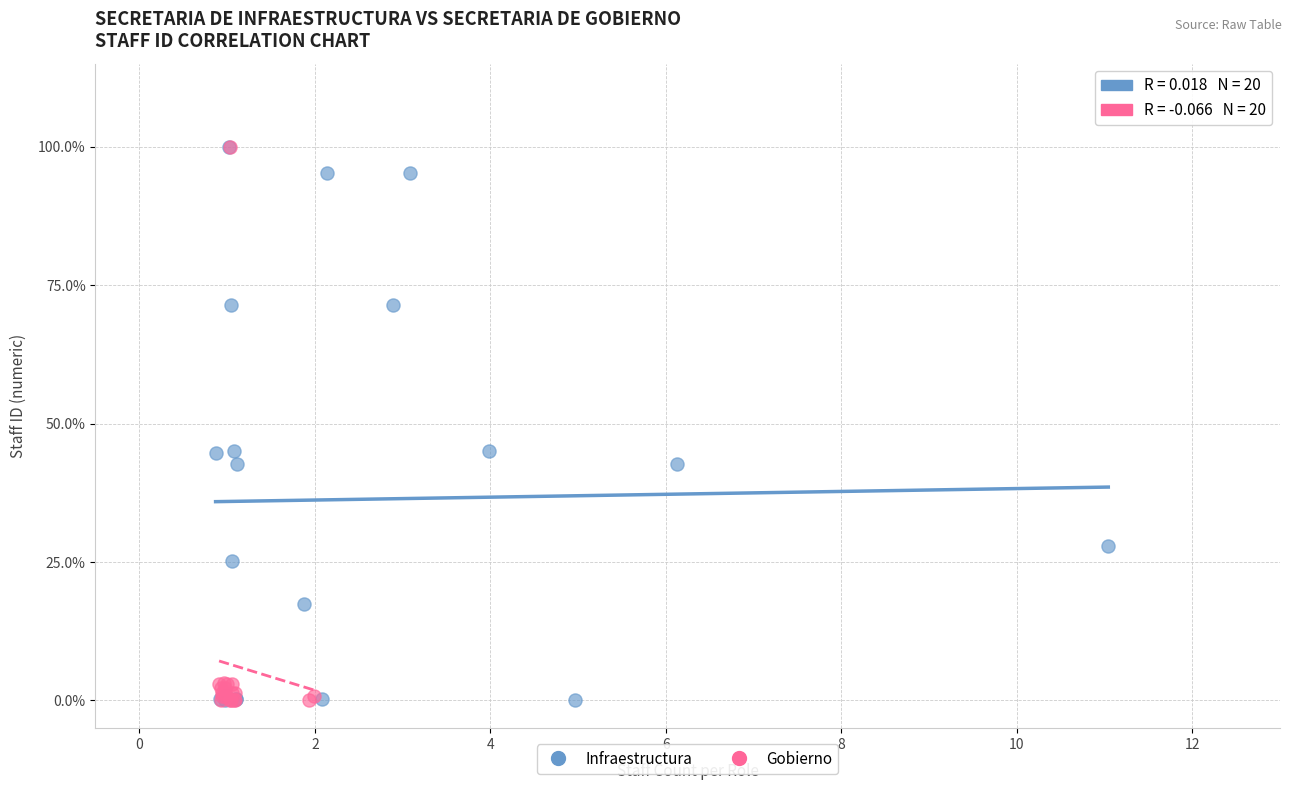

What are all the series names shown in the legend?

Infraestructura, Gobierno